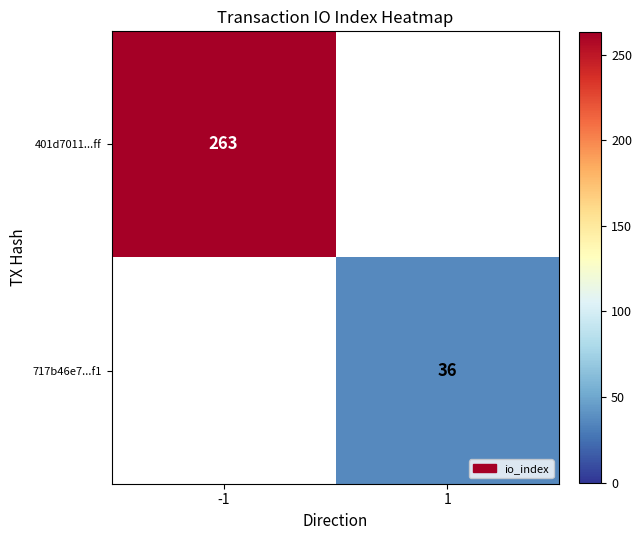

True or false: 401d7011...ff has a value of 263 at -1.

True